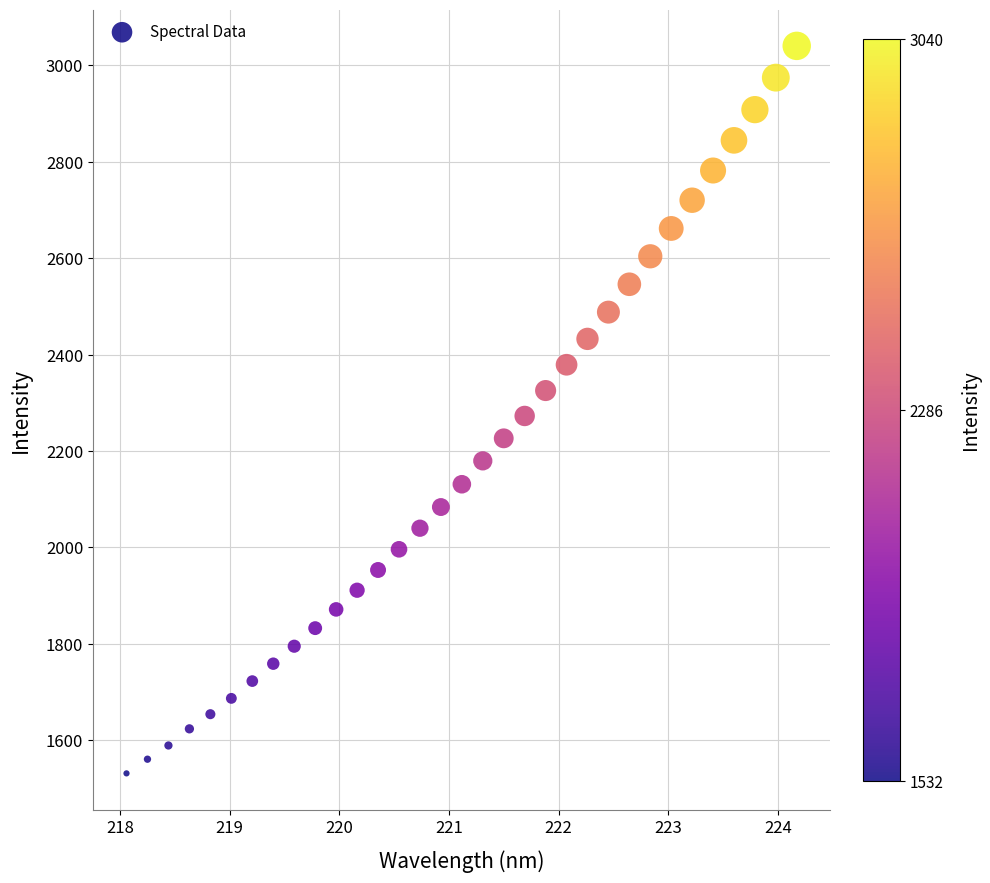

What is the range of Y values (max minus min)?

1508.4